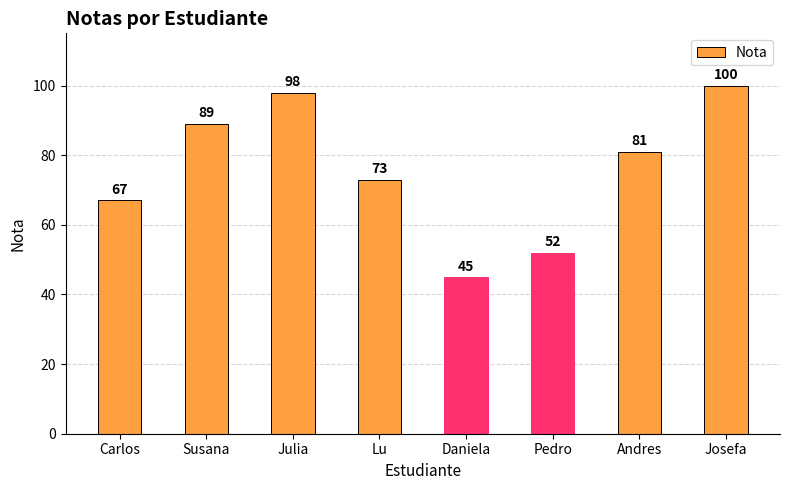

Rank the categories by value from highest to lowest.

Josefa, Julia, Susana, Andres, Lu, Carlos, Pedro, Daniela